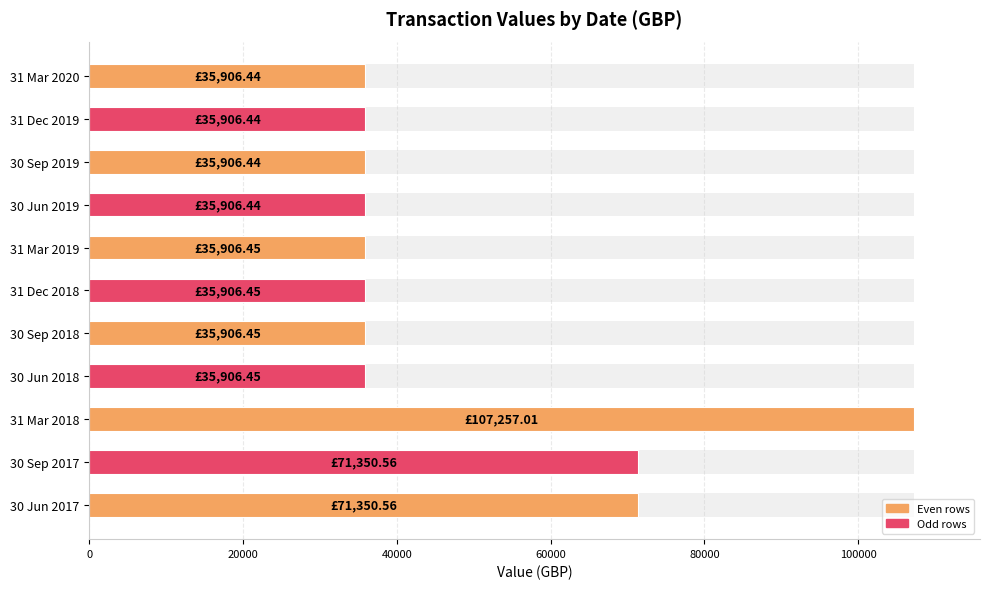

What is the sum of all values?

537209.7